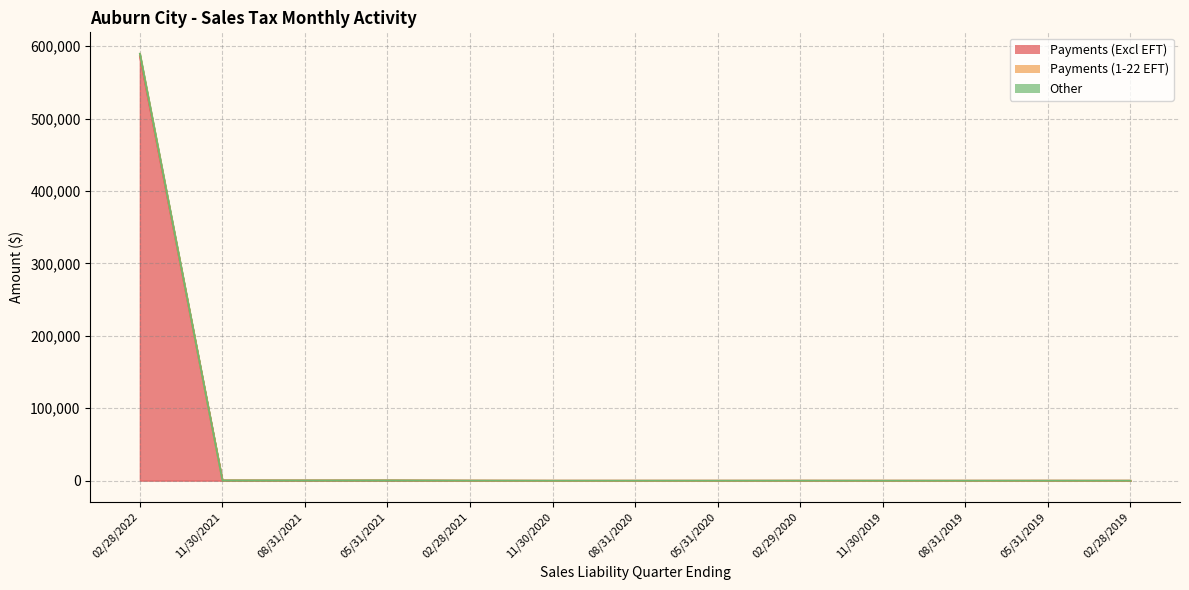

What is the difference between the second highest and second lowest values in the Payments (Excl EFT) series?

423.0